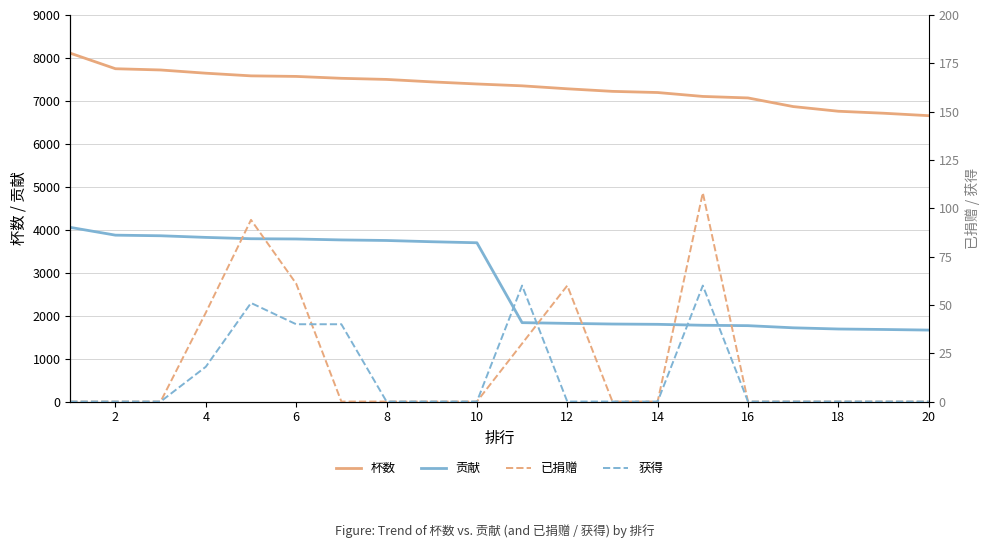

What is the maximum value for 杯数?

8111